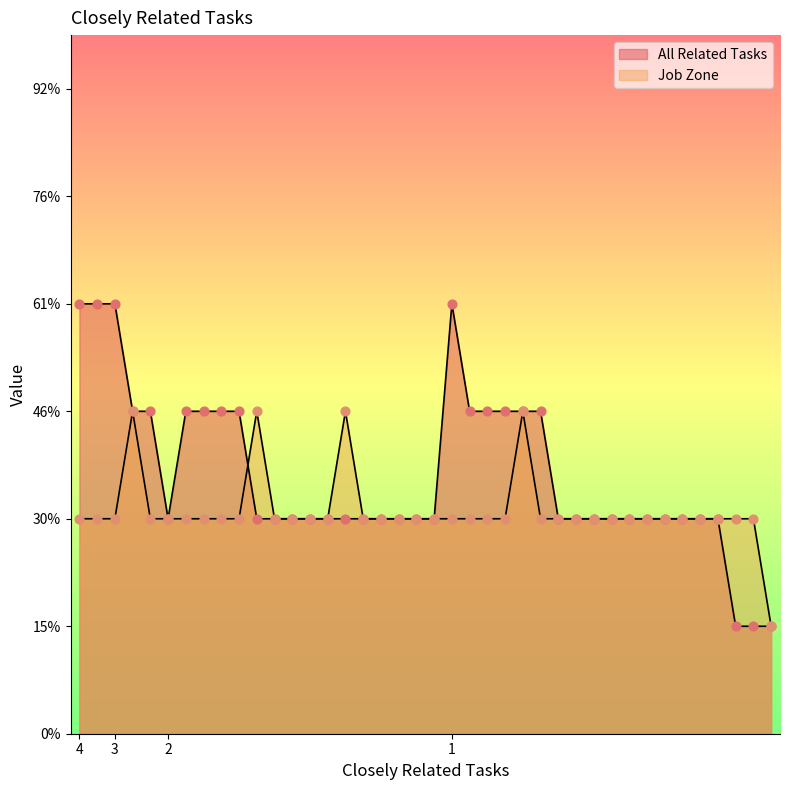

Which series has the largest total across all categories?

All Related Tasks